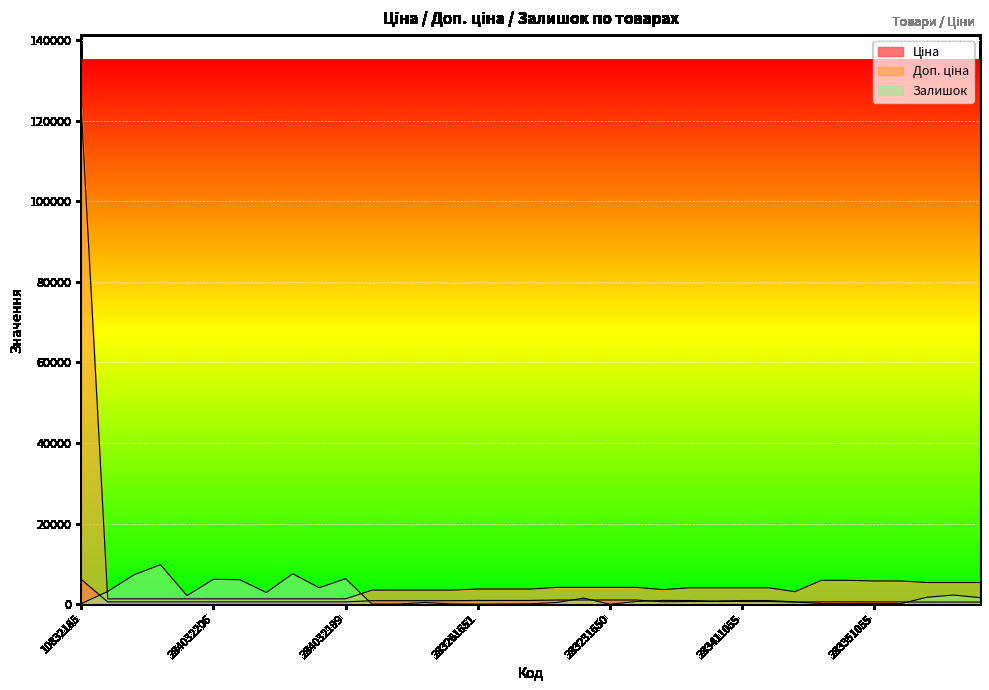

Which series changed the most between 10832185 and 284032203?

Доп. ціна